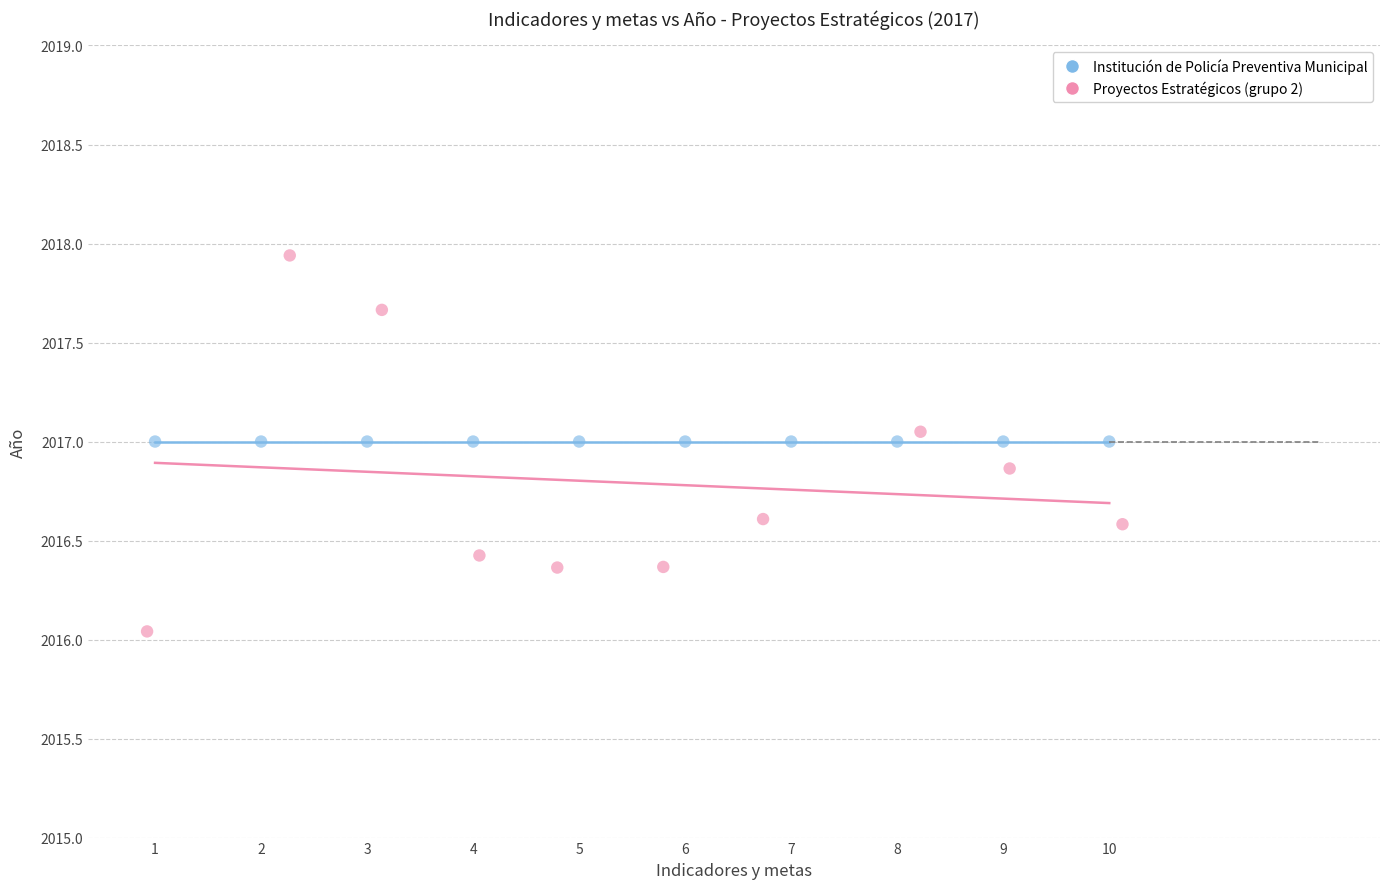

Which series contains the lowest Y value?

Proyectos Estratégicos (grupo 2)